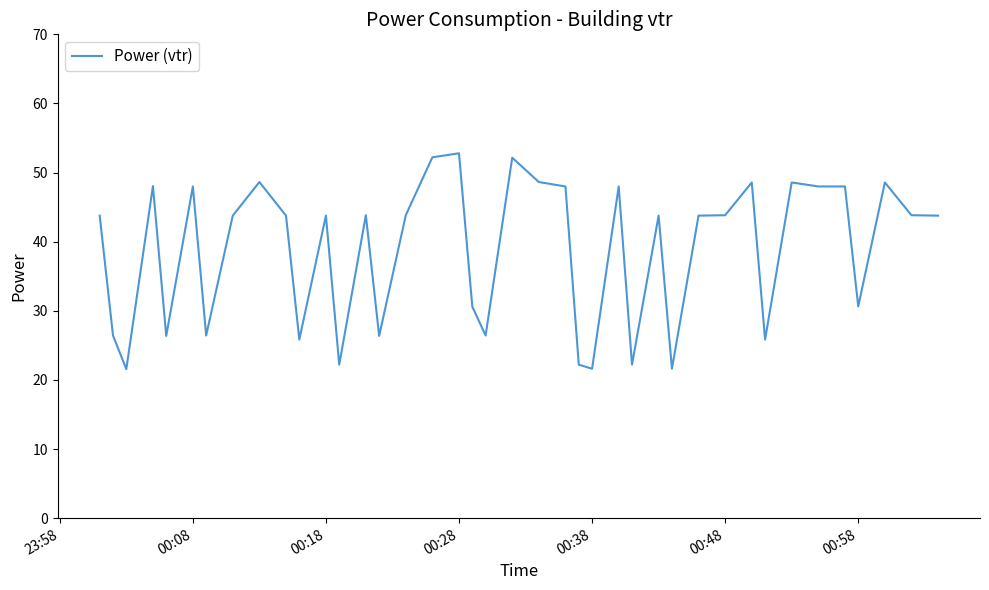

What is the difference between the maximum and minimum values?

31.2